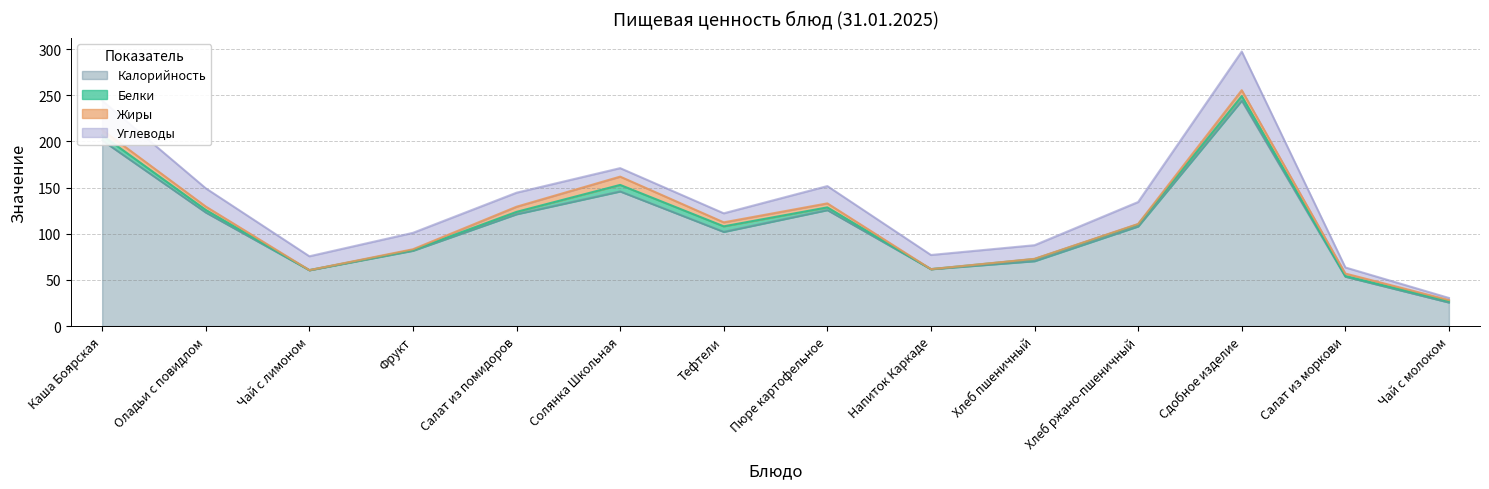

True or false: Жиры and Калорийность intersect in this chart.

False